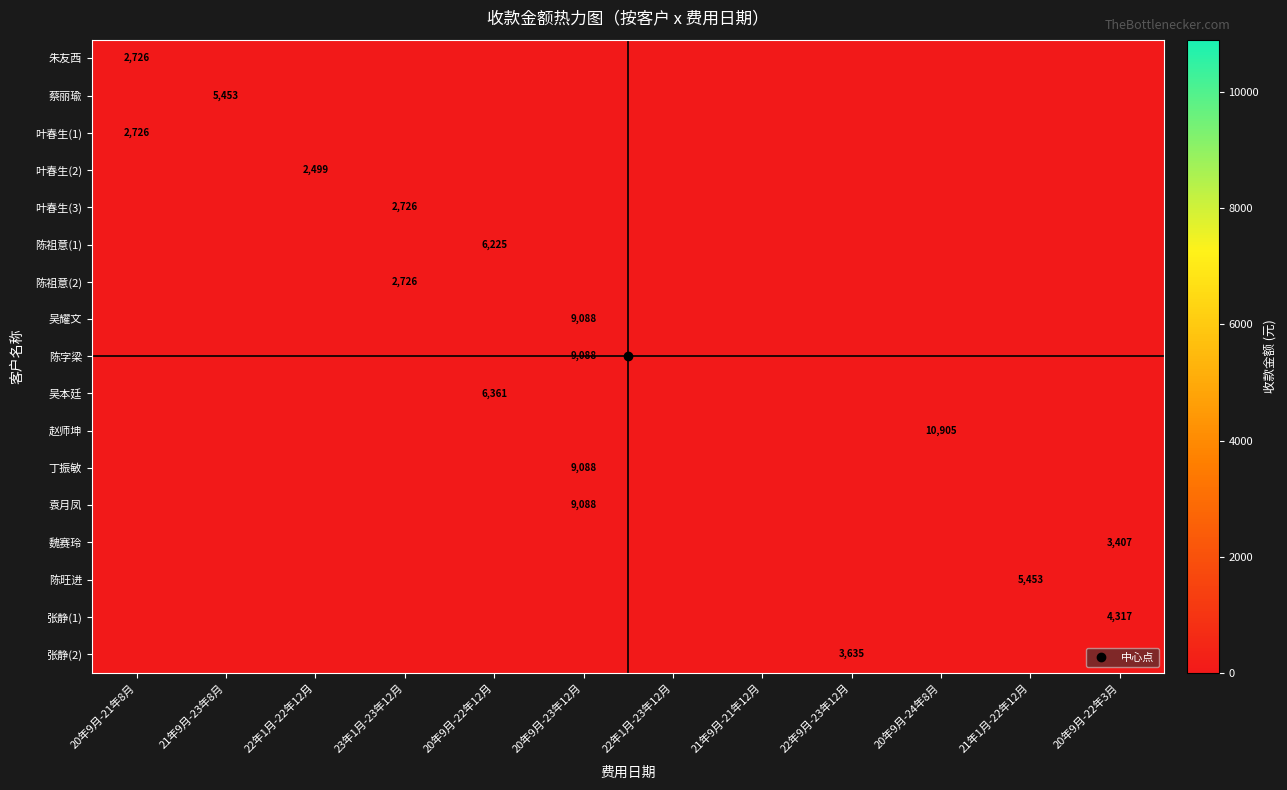

At 20年9月-23年12月, list the series in order from smallest to largest.

朱友西, 蔡丽瑜, 叶春生(1), 叶春生(2), 叶春生(3), 陈祖意(1), 陈祖意(2), 吴耀文, 陈字梁, 吴本廷, 赵师坤, 丁振敏, 袁月凤, 魏赛玲, 陈旺进, 张静(1), 张静(2)